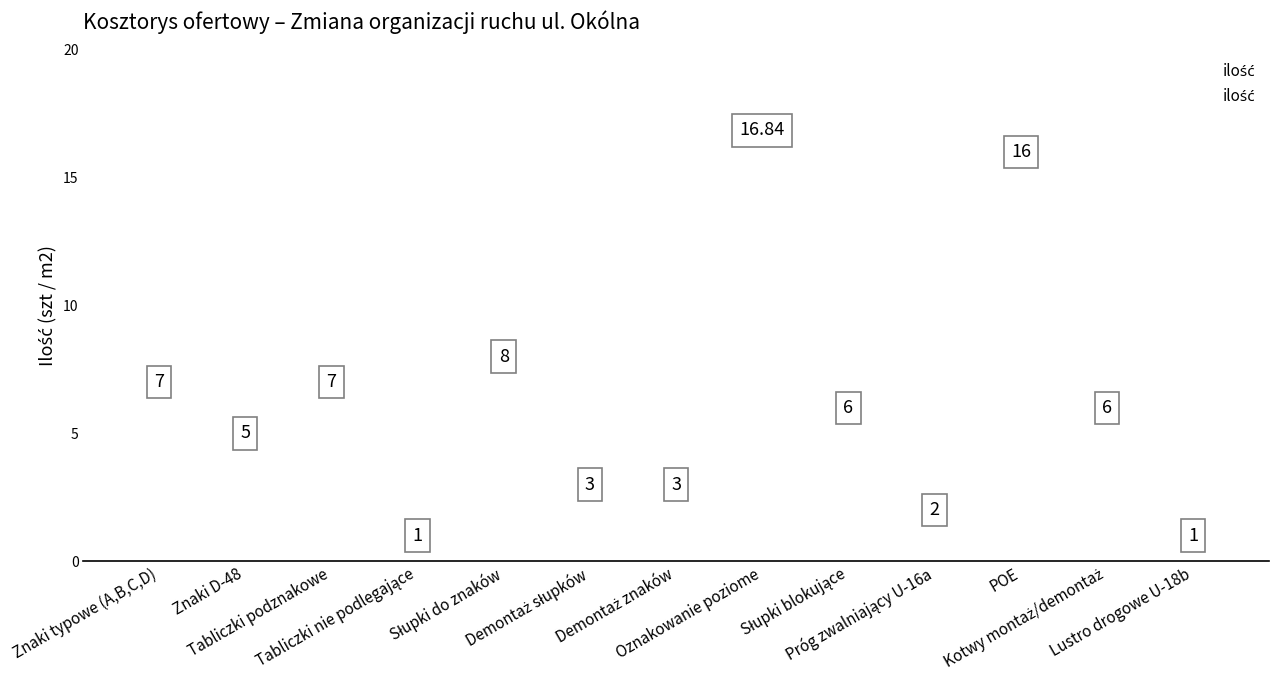

What is the range of Y values (max minus min)?

15.8